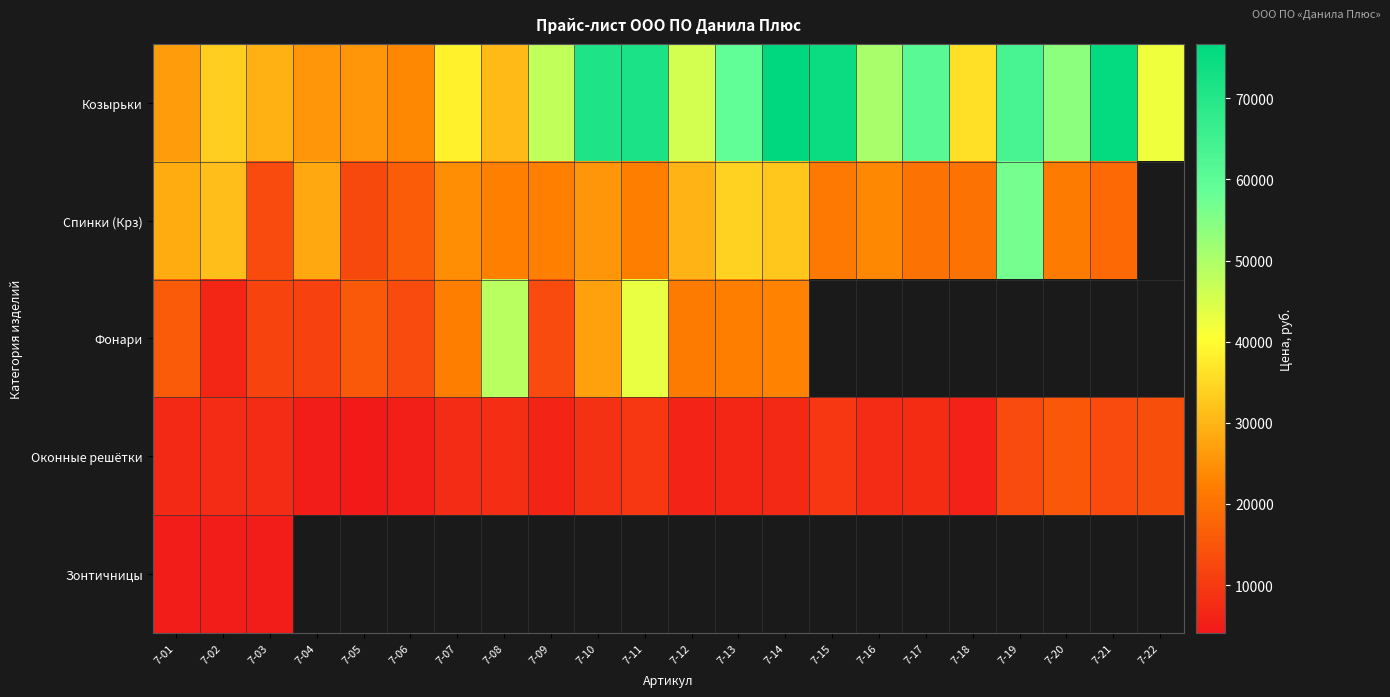

True or false: Оконные решётки has a value of 10705.4 at 7-02.

False